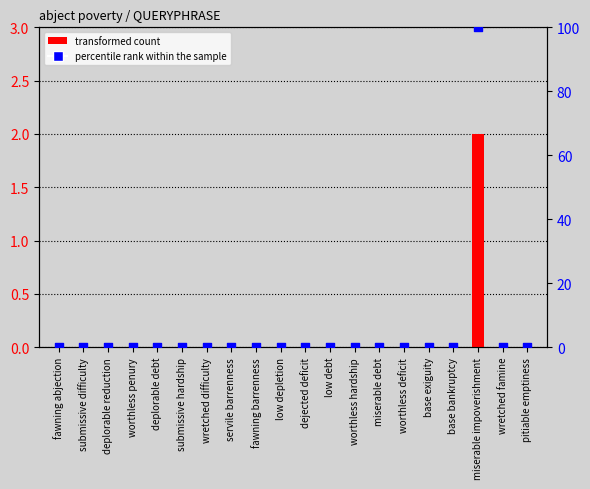

At which category is the sum across all series the highest?

miserable impoverishment